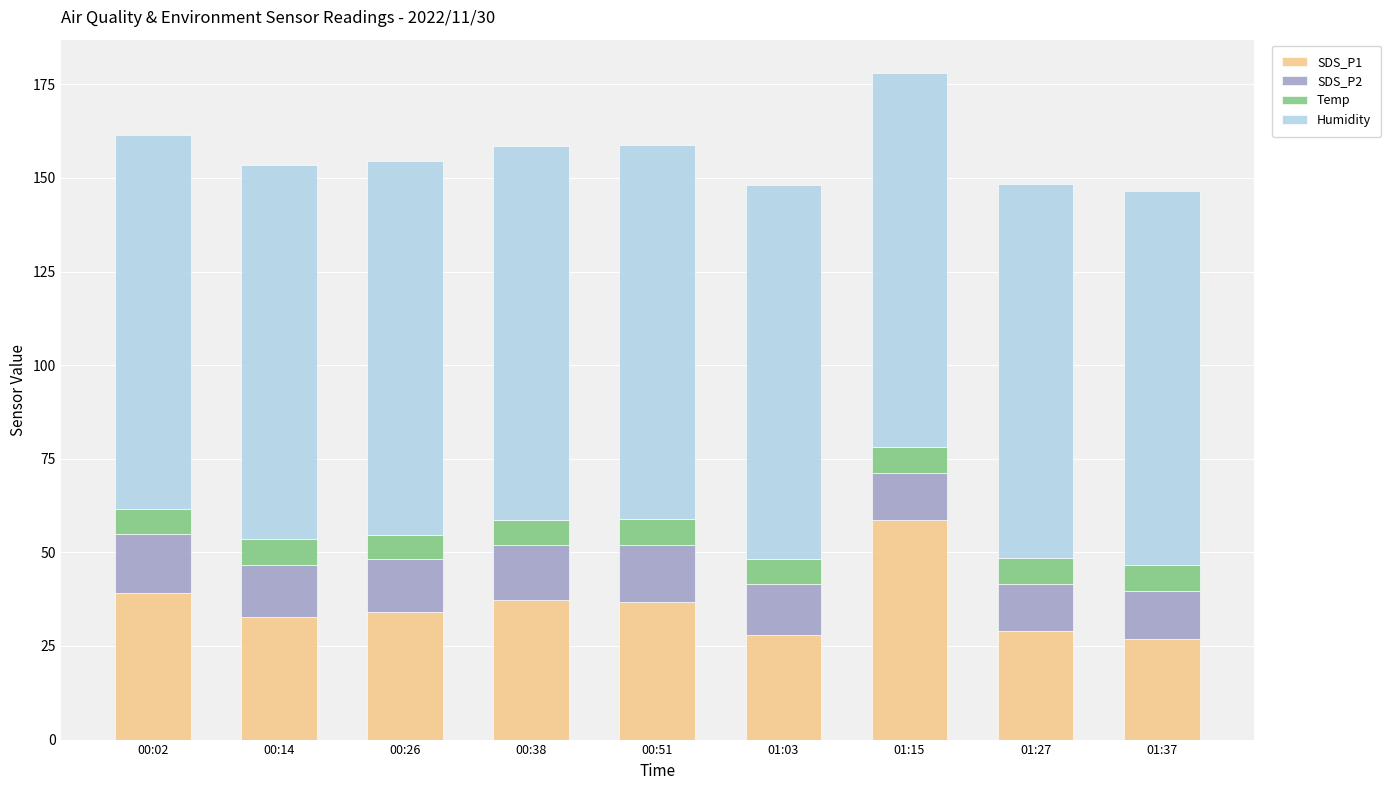

What is the sum of all SDS_P1 values?

322.3